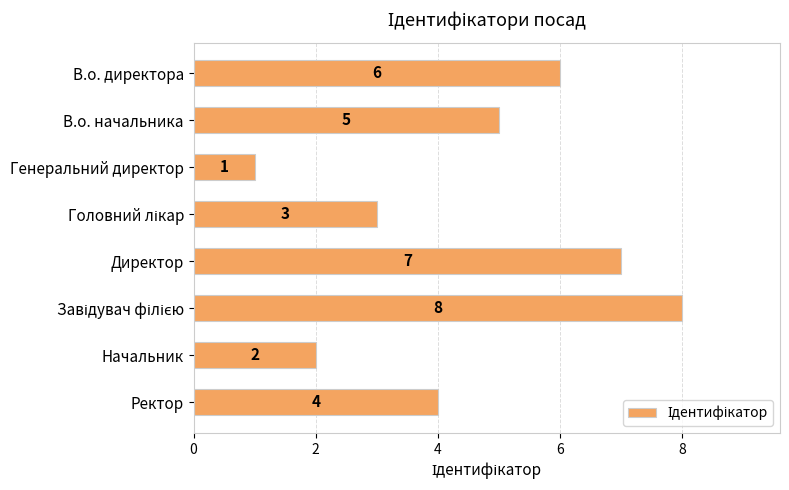

What is the maximum value shown in the chart?

8